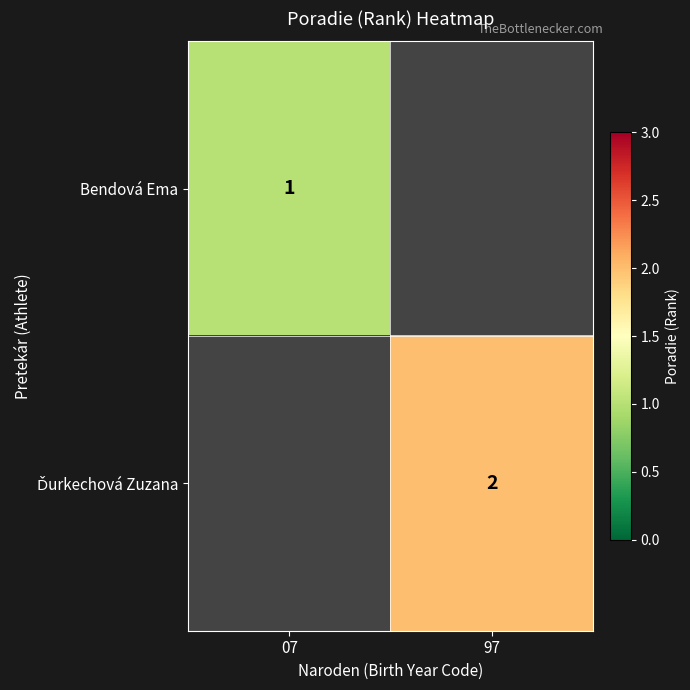

The Bendová Ema series shows 2 at 07. True or false?

False